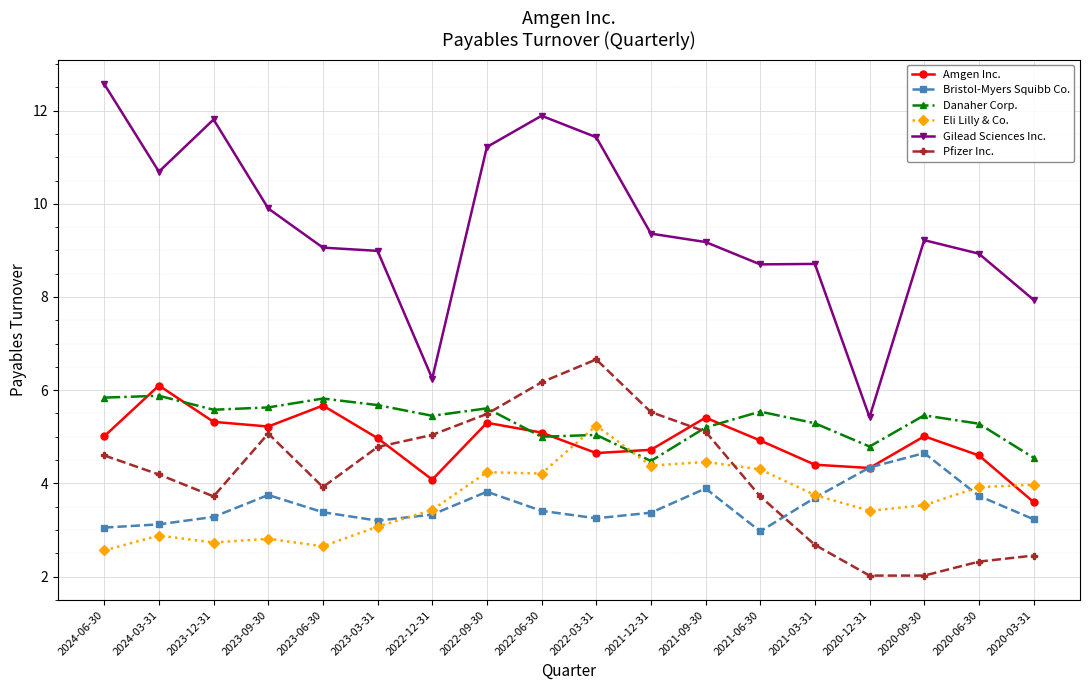

The value of Bristol-Myers Squibb Co. at 2023-09-30 is 3.8. True or false?

True